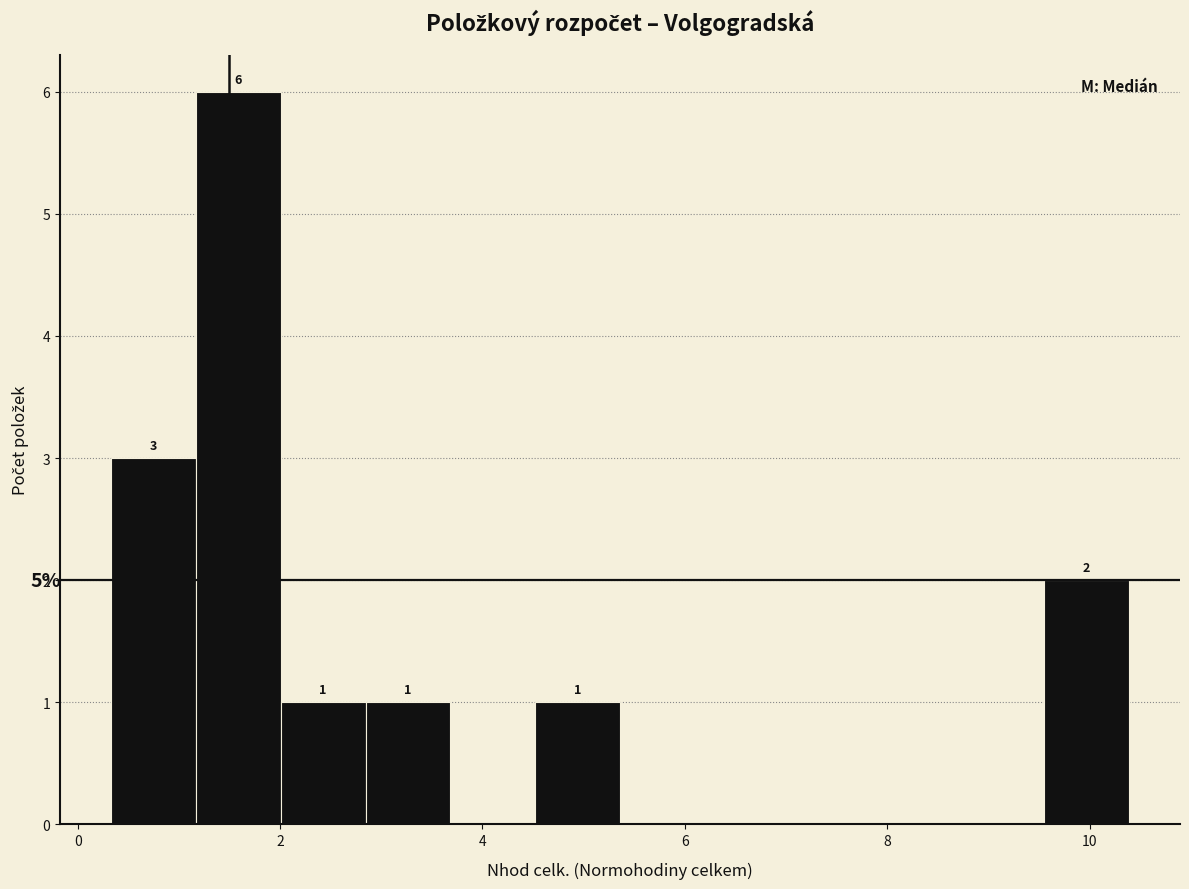

Which range on the x-axis has the tallest bar?

1.2 to 2.0